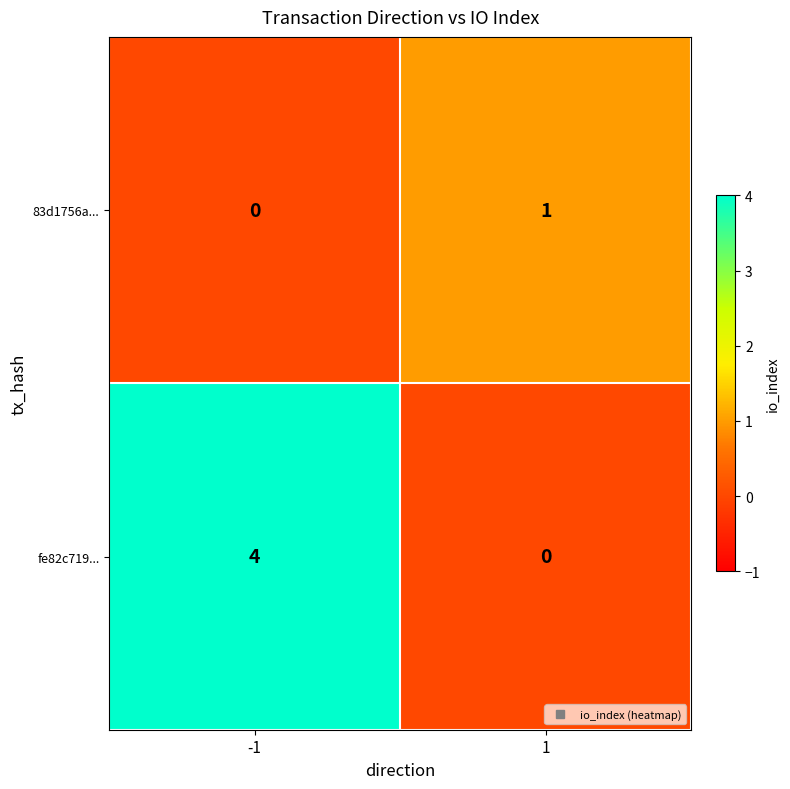

At how many categories does at least one series exceed 2?

1